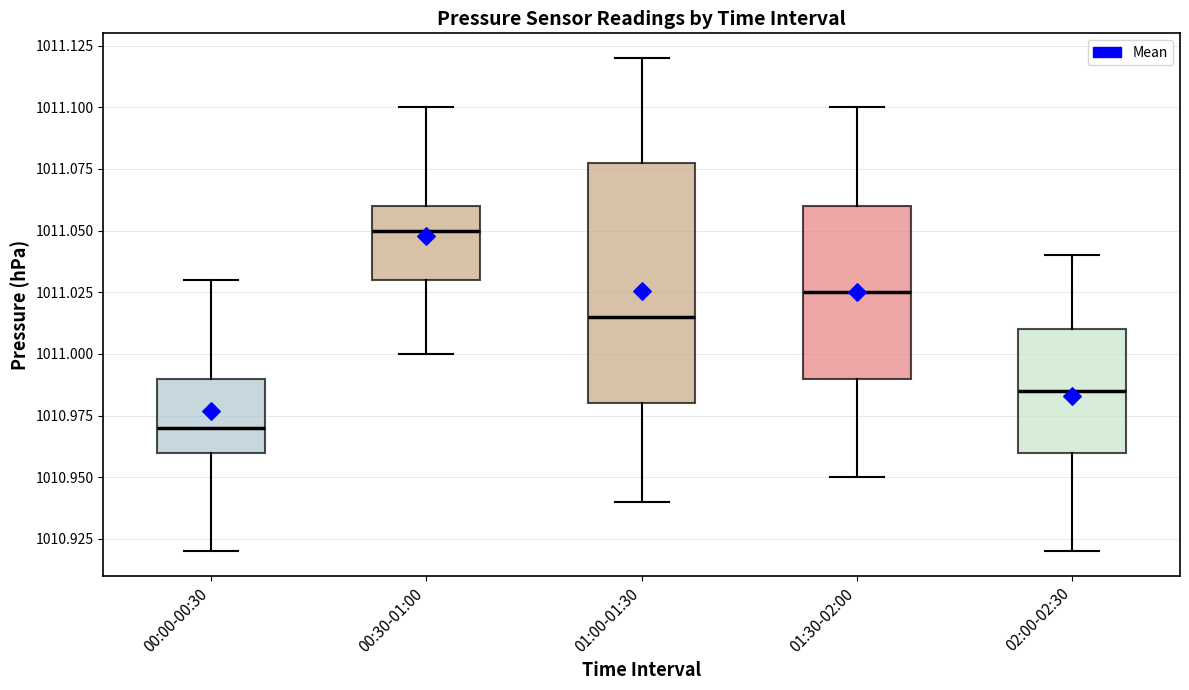

Where is the lower edge of the box for 01:00-01:30 on the y-axis? The values are not printed on the chart, so give them approximately, as read against the axis.

1010.980